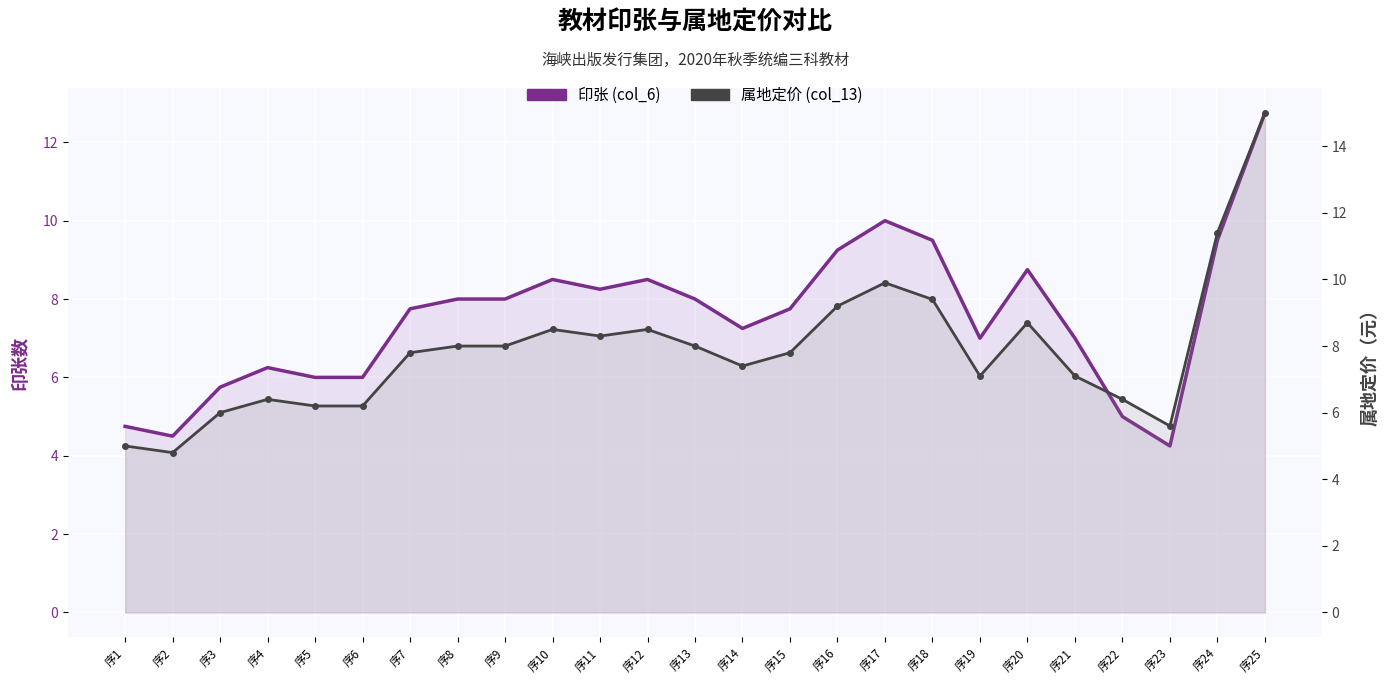

How many data points does each series have?

25